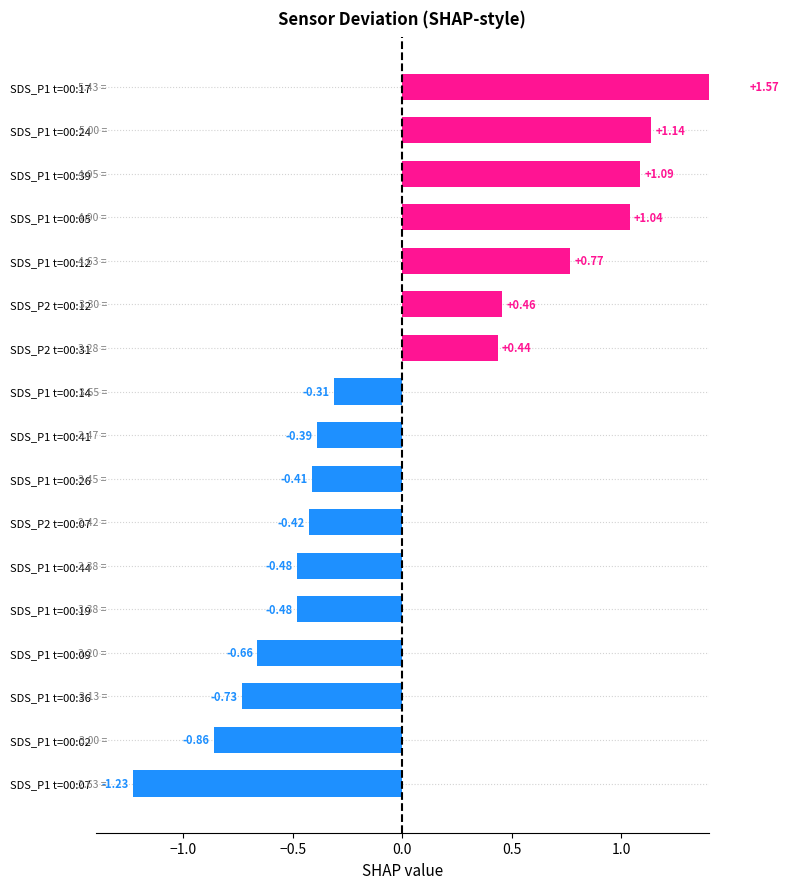

Are the bars horizontal?

Yes